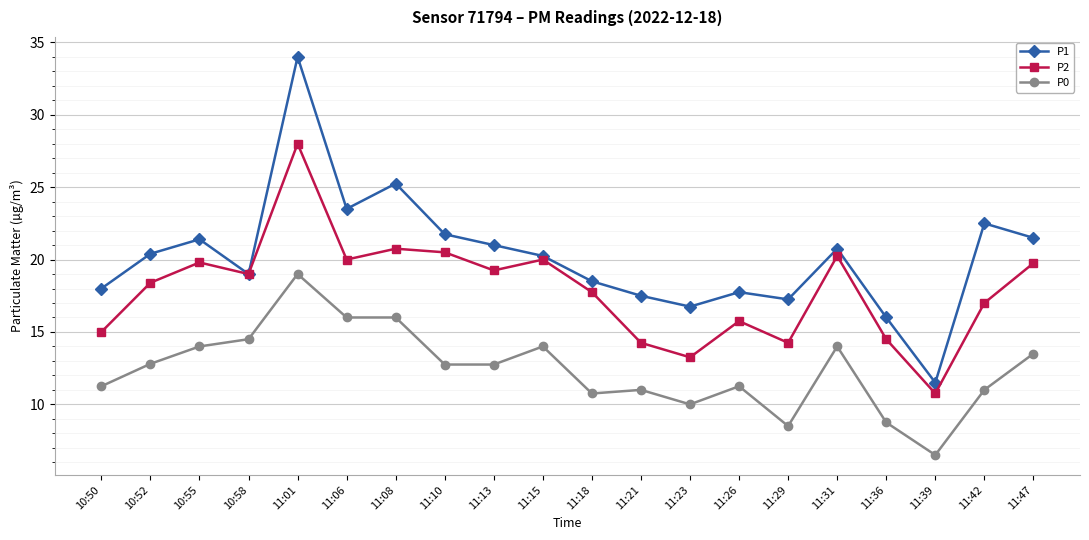

List the series in order of their peak value, lowest first.

P0, P2, P1